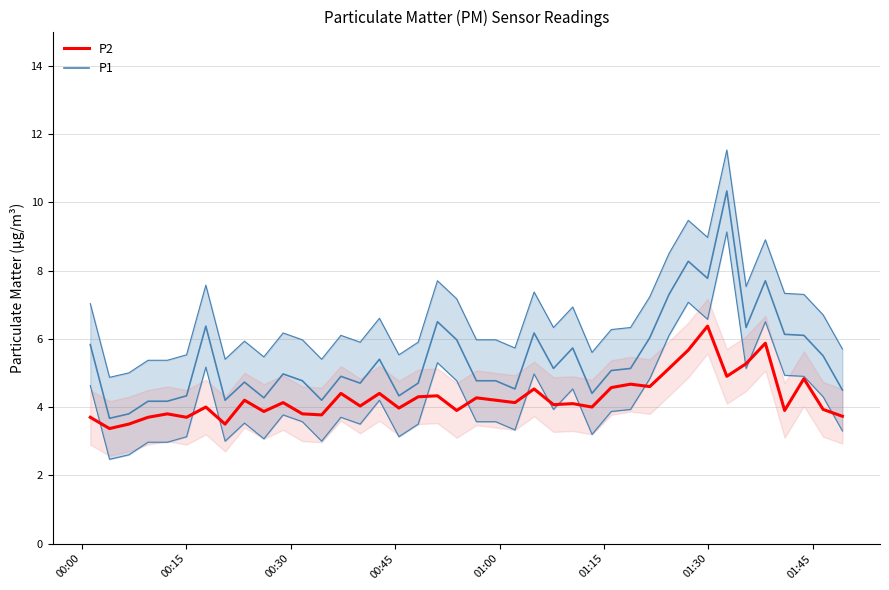

What are all the series names shown in the legend?

P2, P1